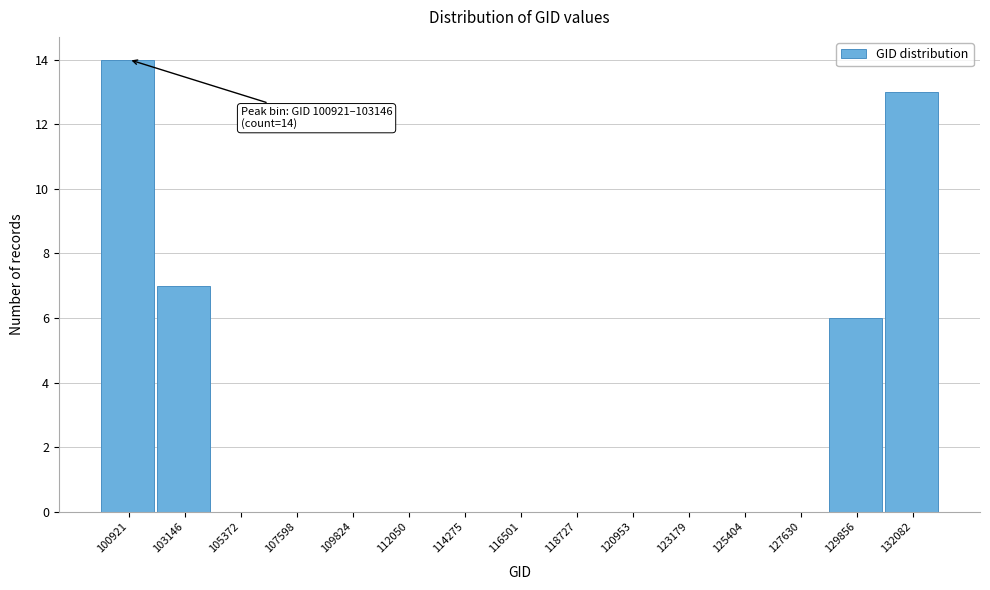

Reading left to right, list all the values displayed in this chart.

100921=14	103146=7	105372=0	107598=0	109824=0	112050=0	114275=0	116501=0	118727=0	120953=0	123179=0	125404=0	127630=0	129856=6	132082=13